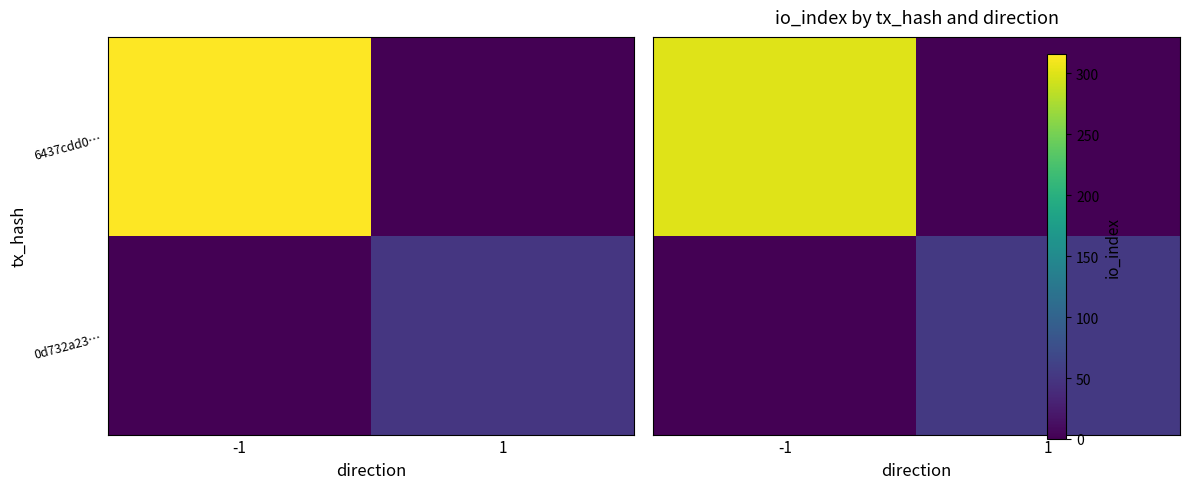

How many distinct data groups are displayed?

2